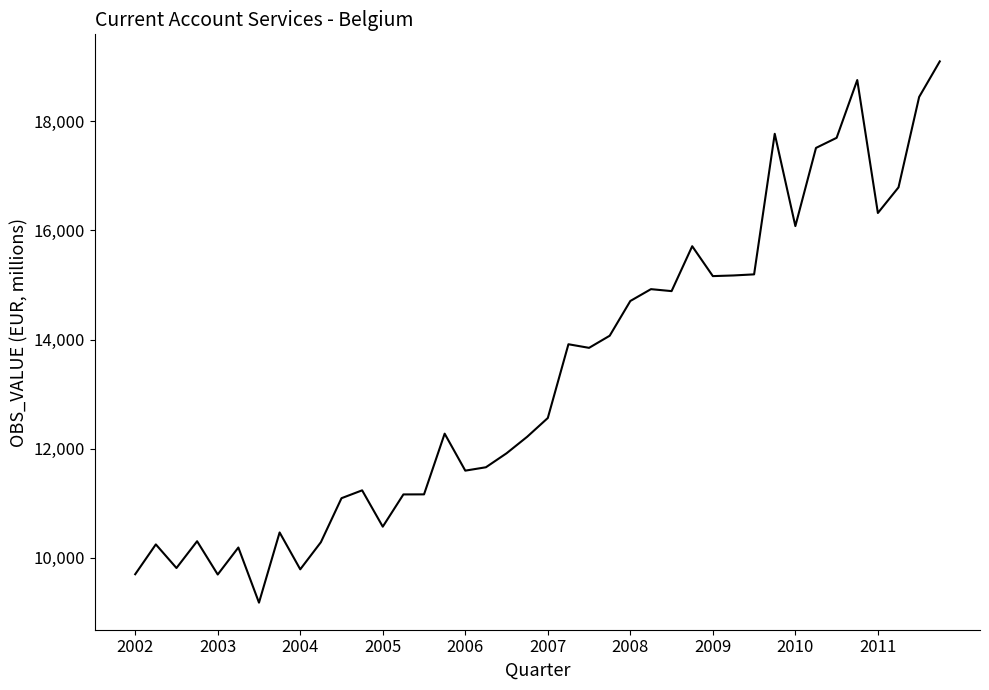

What is the difference between the maximum and minimum values?

9922